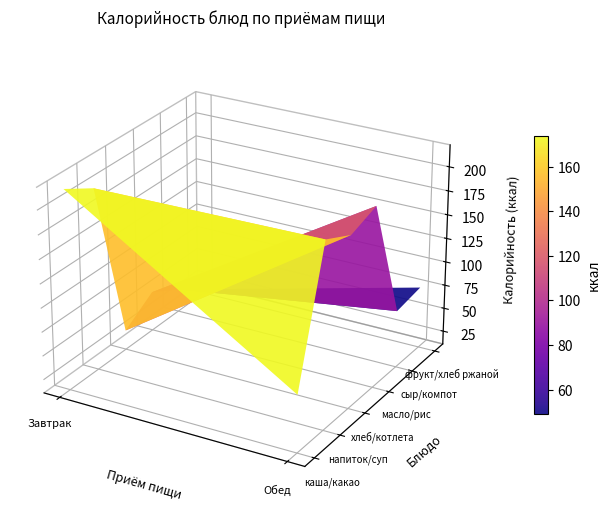

What value does the Завтрак series have at 1?

200.9